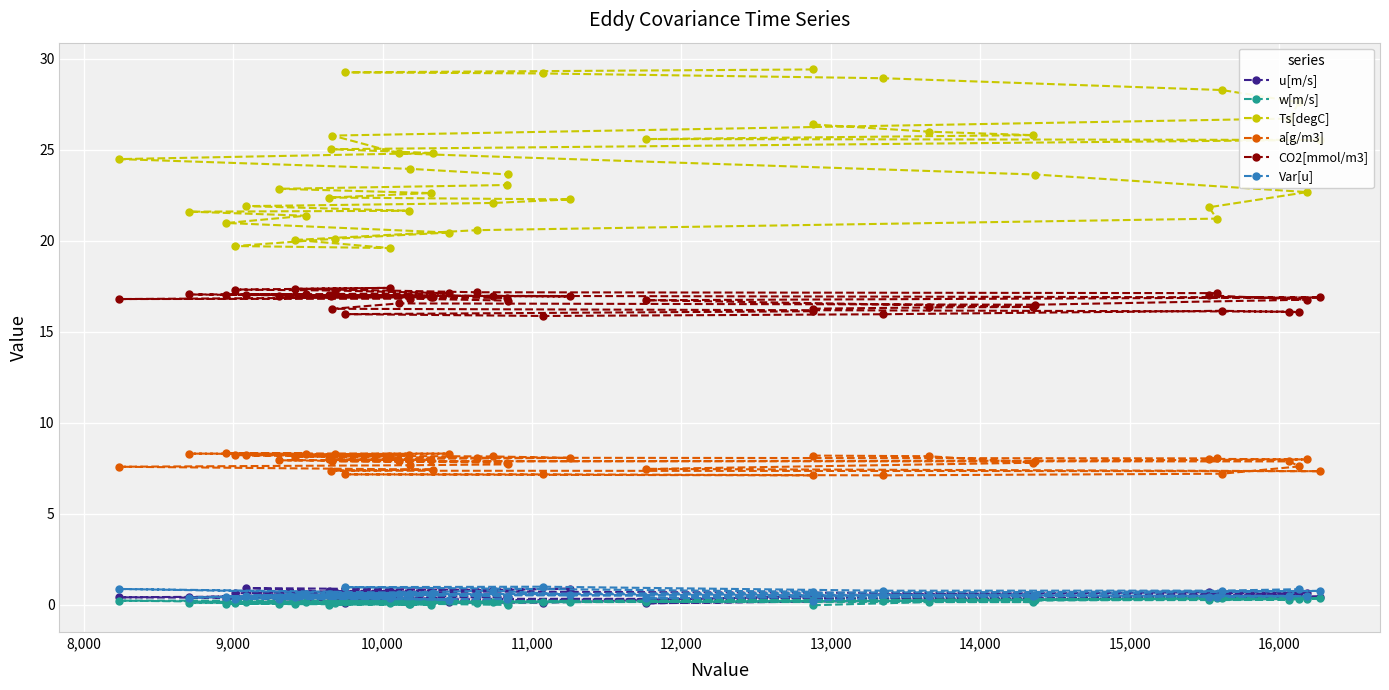

Which series has the widest spread of values?

Ts[degC]